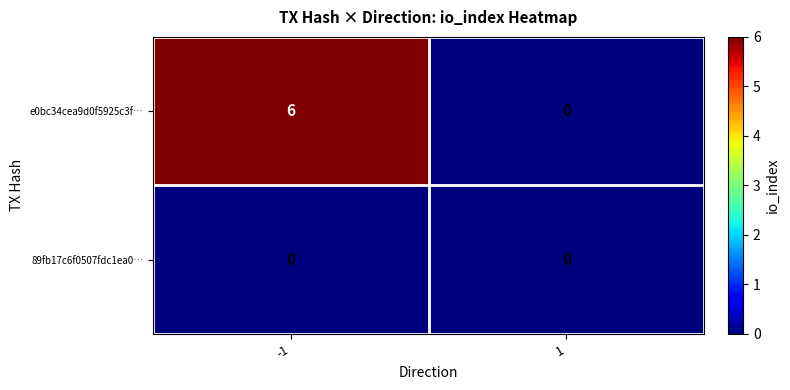

Rank the series by their maximum value, from lowest to highest.

89fb17c6f0507fdc1ea0…, e0bc34cea9d0f5925c3f…